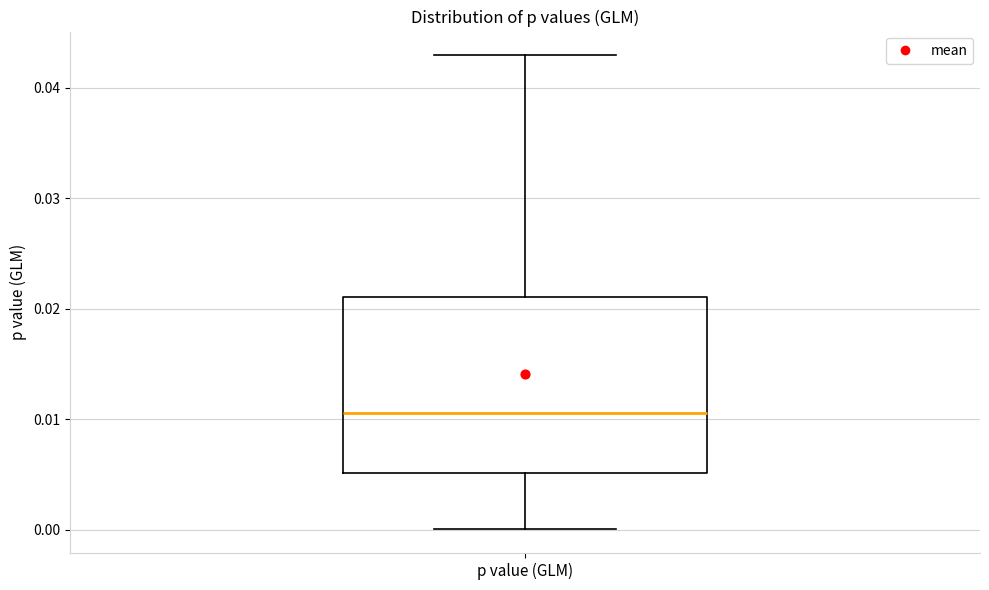

Read this box plot against the y-axis: the position of the median line, the range covered by the box, and the ends of both whiskers. The values are not printed on the chart, so give them approximately, as read against the axis.

median 0.011, box 0.005 to 0.021, whiskers 0.000 to 0.043